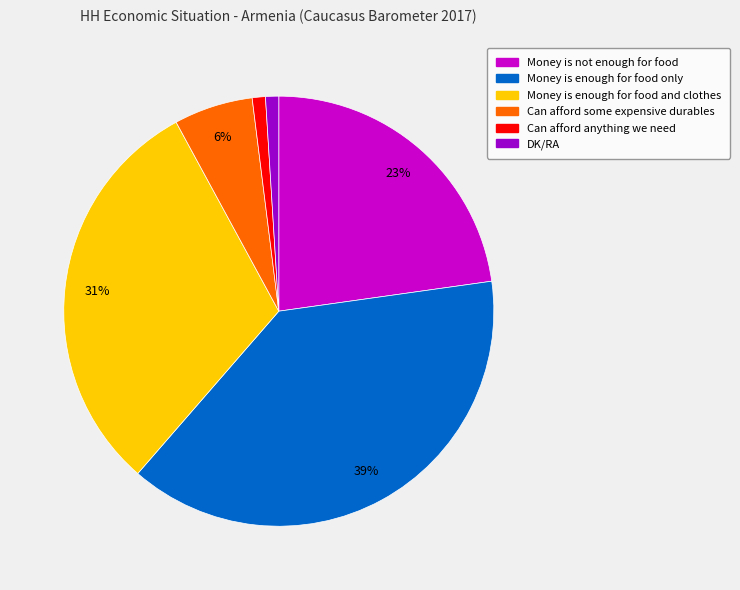

To the nearest percent, what portion does Can afford anything we need represent?

1%